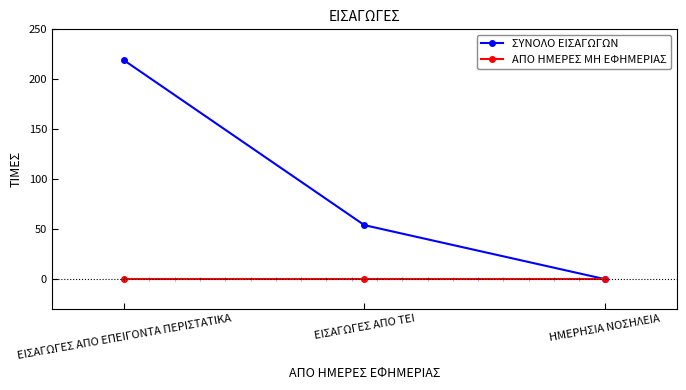

What is the label of the 3rd point from the right?

ΕΙΣΑΓΩΓΕΣ ΑΠΟ ΕΠΕΙΓΟΝΤΑ ΠΕΡΙΣΤΑΤΙΚΑ